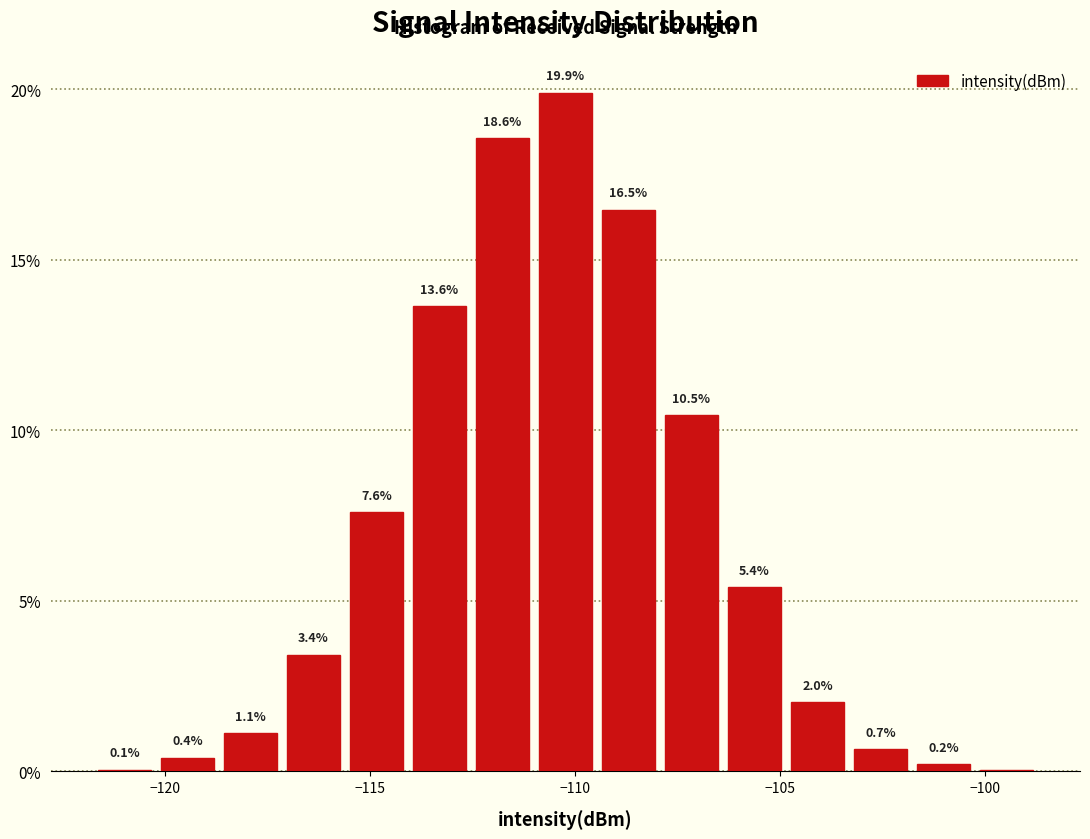

Read against the x-axis, roughly where is the centre of the tallest bar?

-110.0